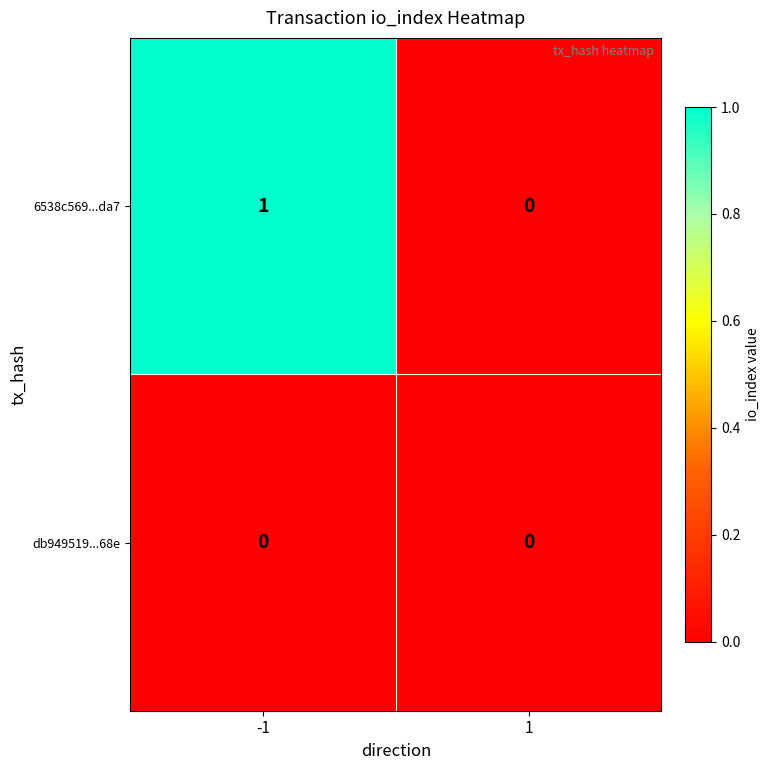

Between -1 and 1, which series saw the biggest shift?

6538c569...da7